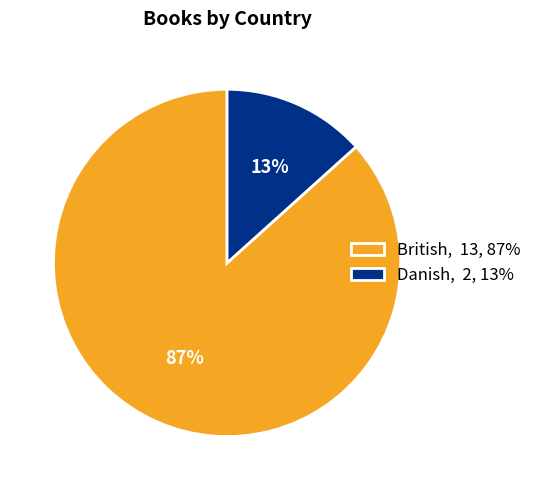

Is there any slice that represents more than half of the pie?

Yes